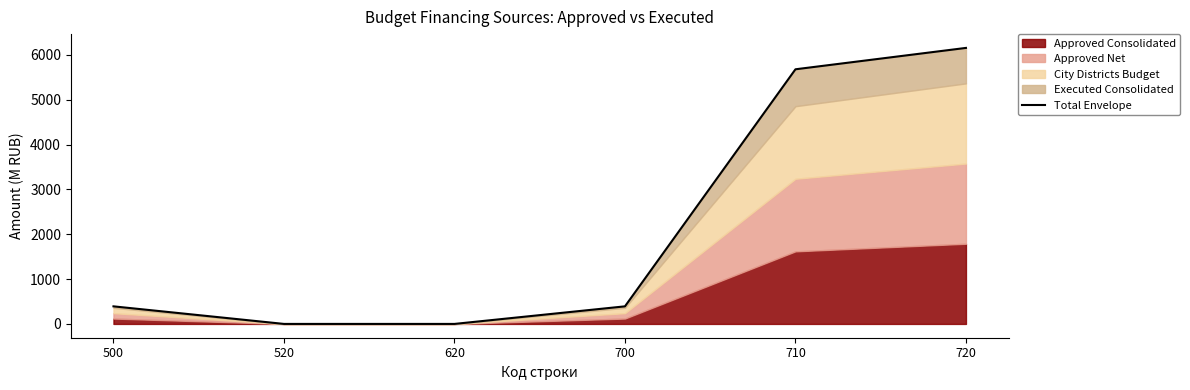

How many values are below 391?

2